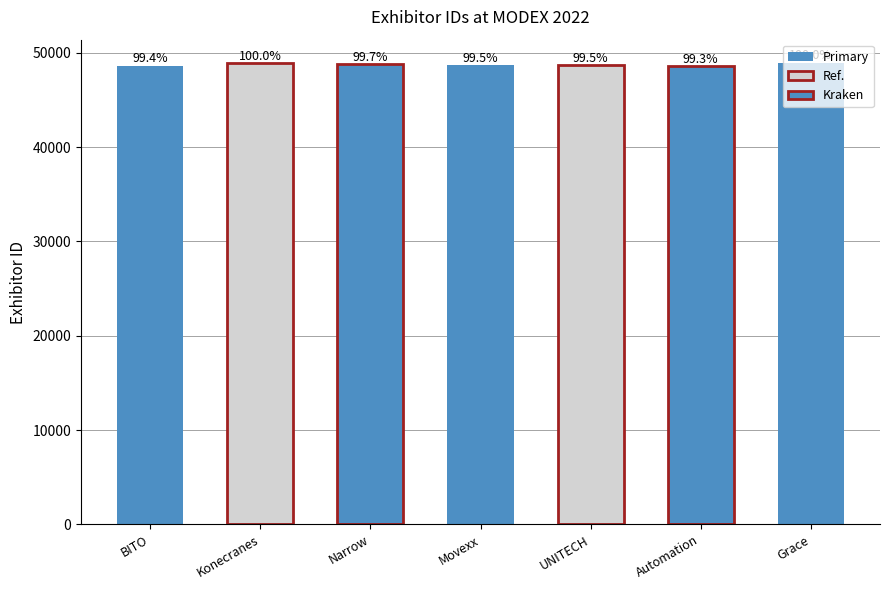

Are the bars horizontal?

No